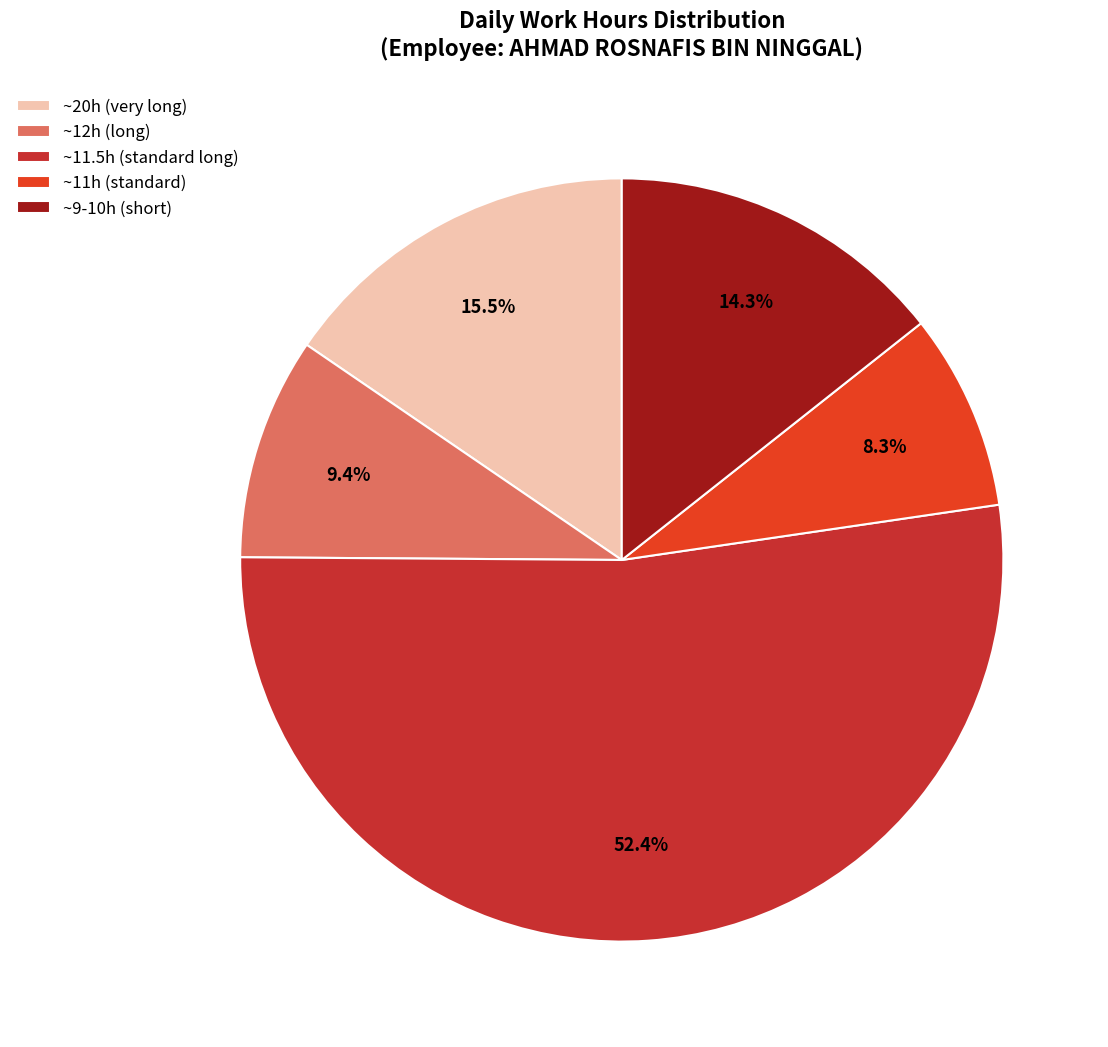

Which slice is the largest?

~11.5h (standard long)